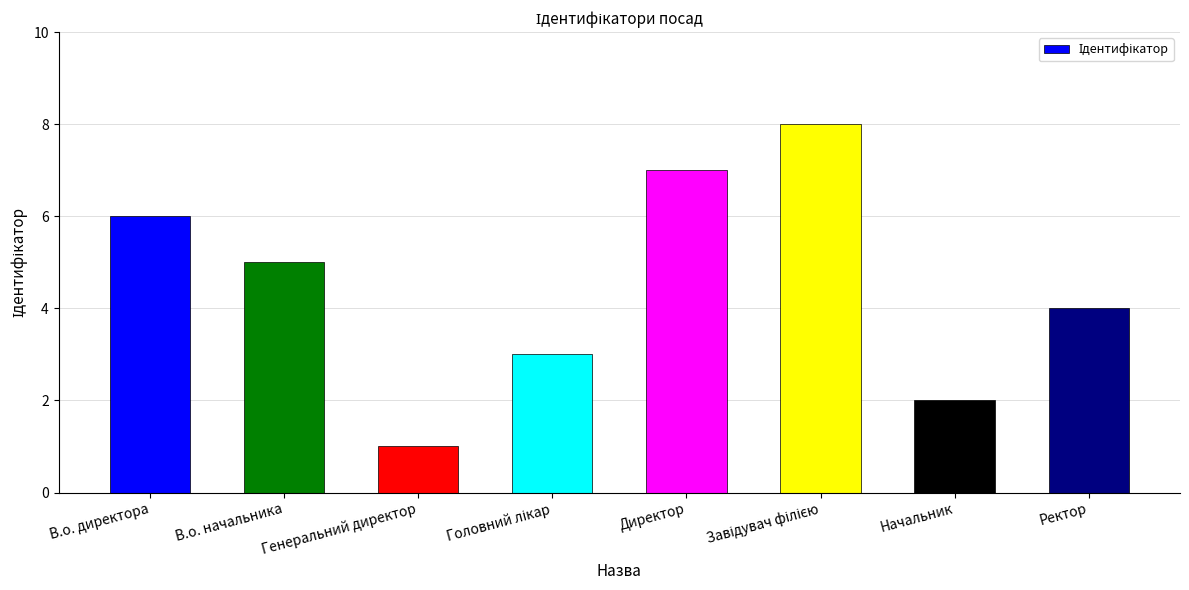

Reading left to right, transcribe all the data shown in this chart.

6	5	1	3	7	8	2	4